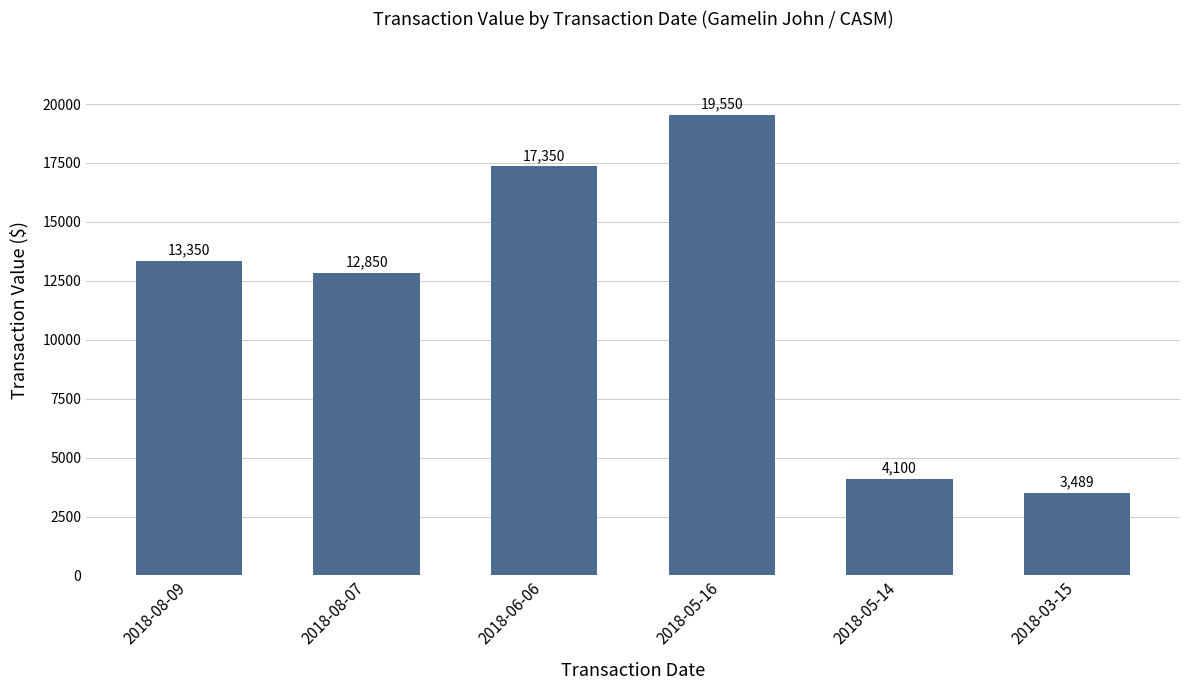

What position from the left is 2018-05-16?

4